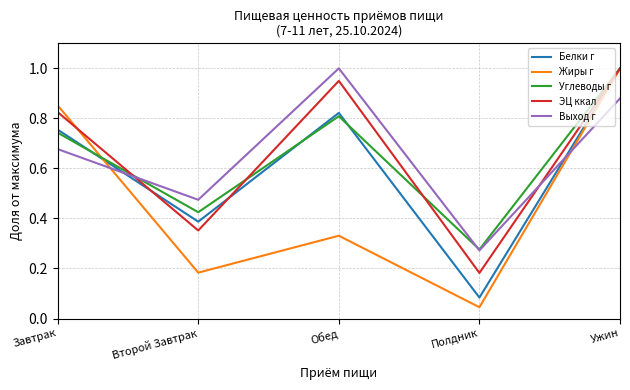

Count the number of categories in the chart.

5